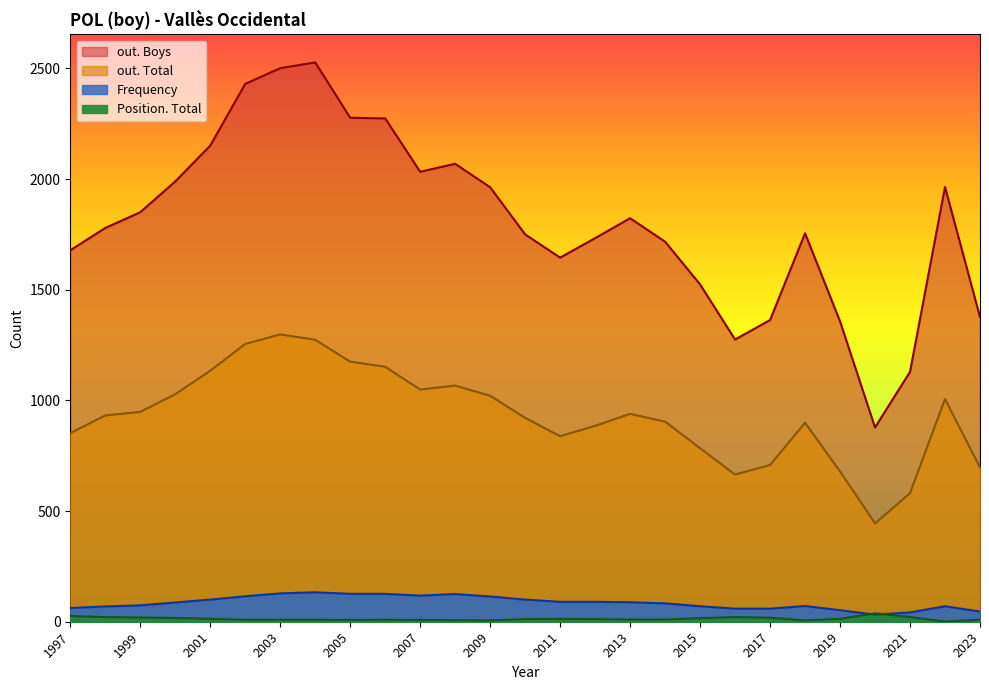

Which series has the largest total across all categories?

out. Boys